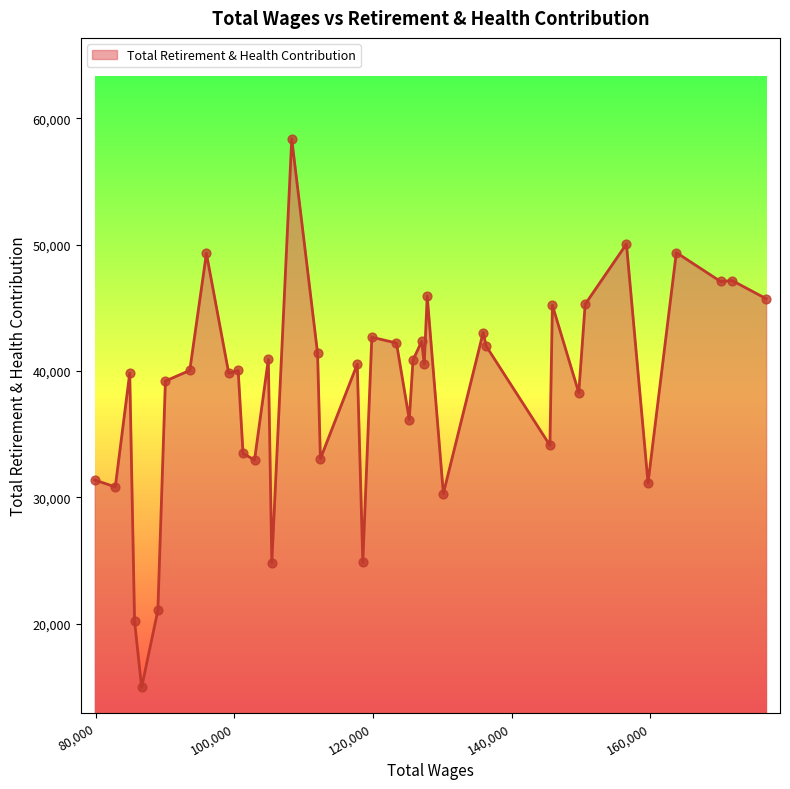

What is the smallest value displayed?

14953